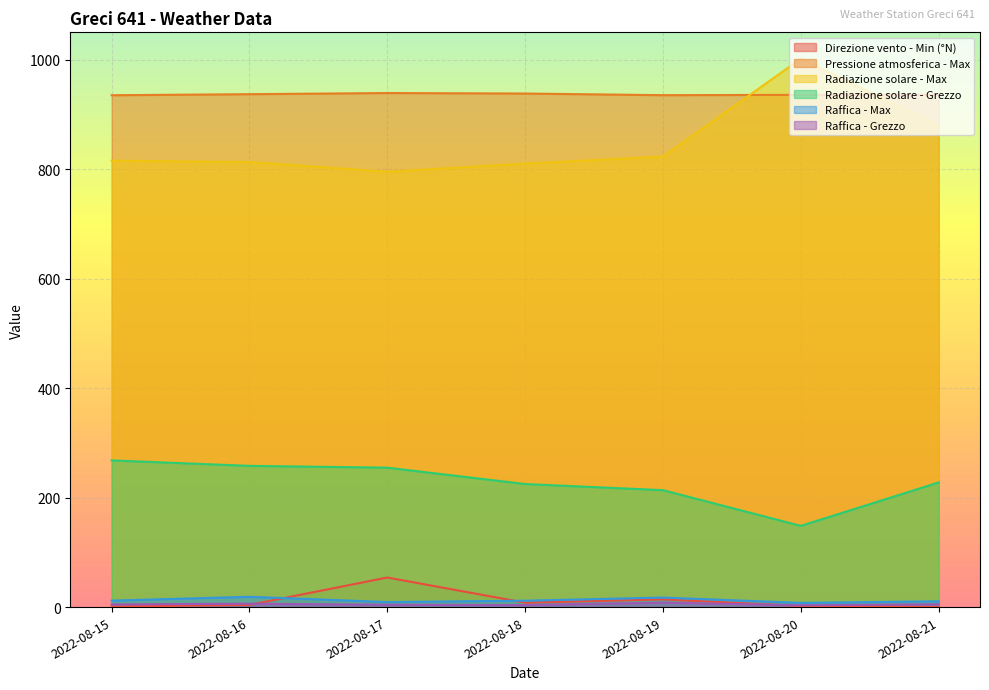

How many lines are shown in the chart?

6